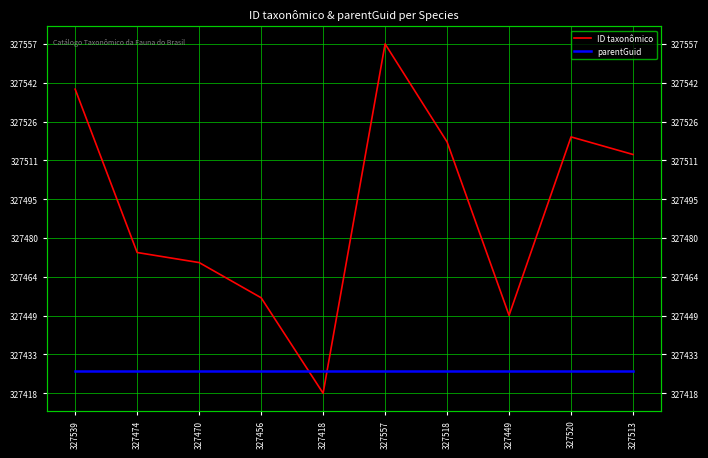

Rank the series at 327470 from lowest to highest value.

parentGuid, ID taxonômico